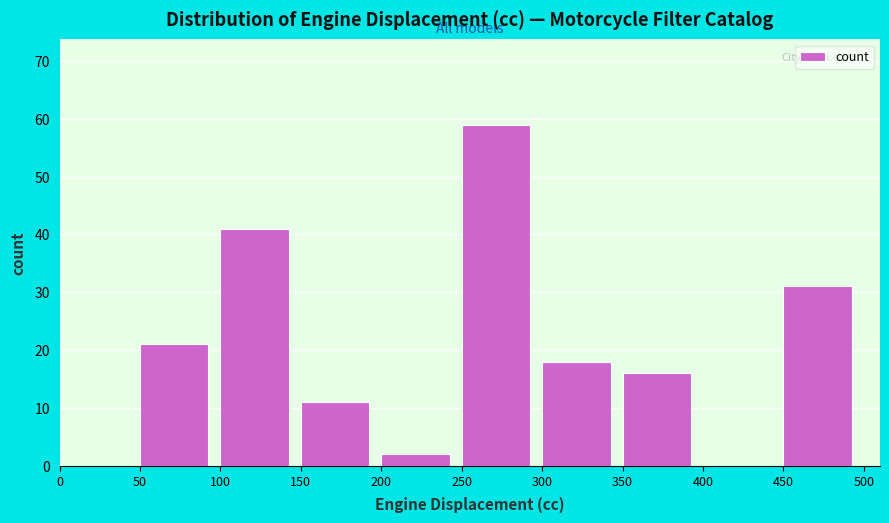

Over which range of the x-axis is the bar tallest?

250 to 300